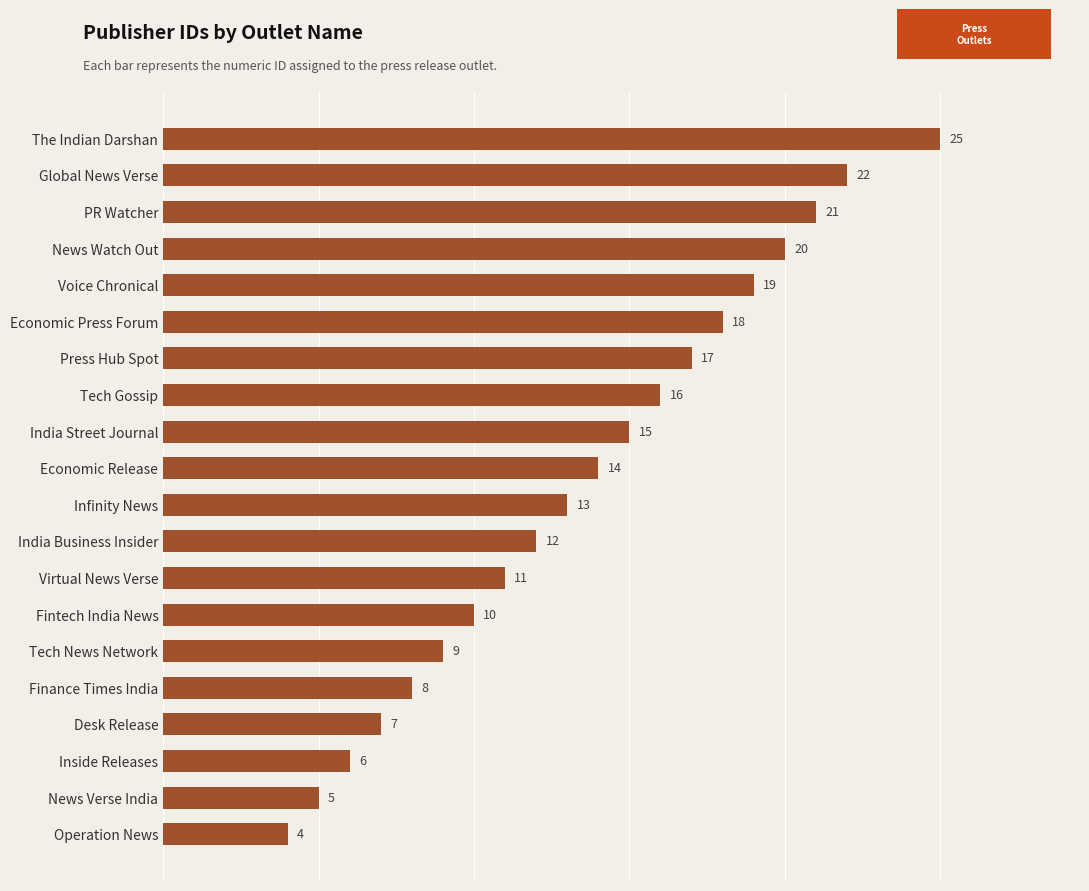

Read the value at Voice Chronical.

19